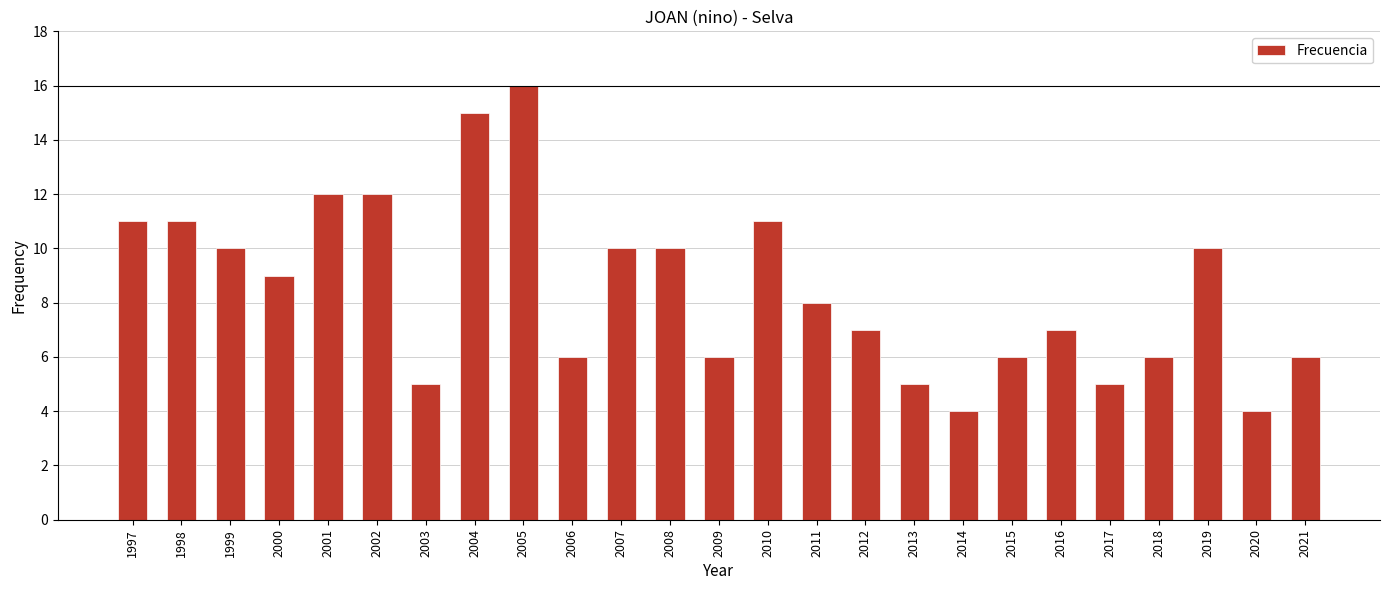

What is the value of the 25th bar from the left?

6